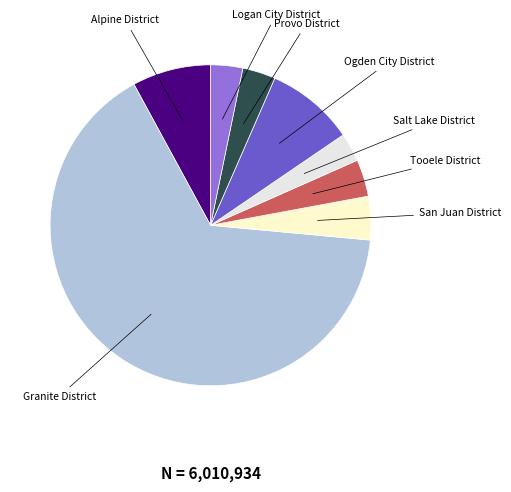

How many slices are in this pie chart?

8